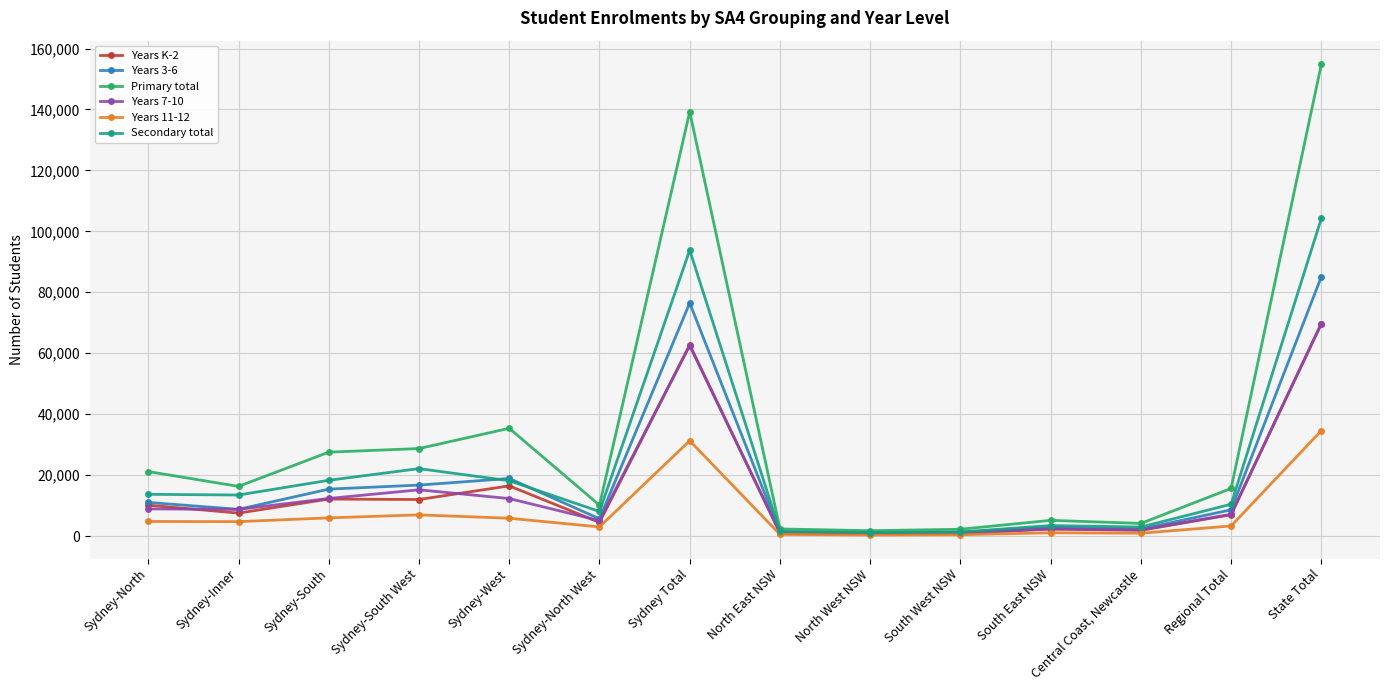

At which category is the sum across all series the highest?

State Total